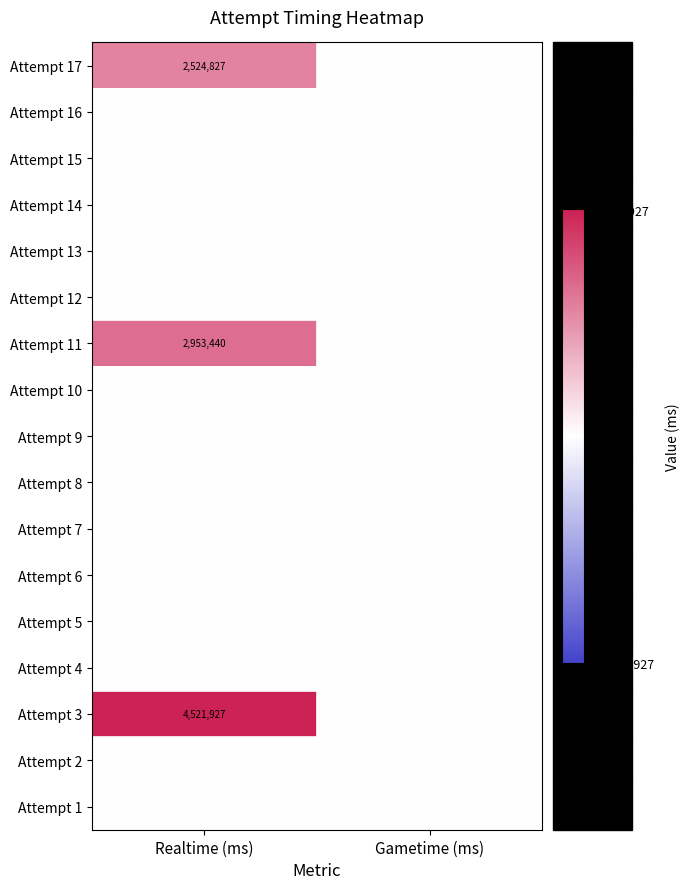

Is it true that Attempt 3 equals 1105590 at Realtime (ms)?

False